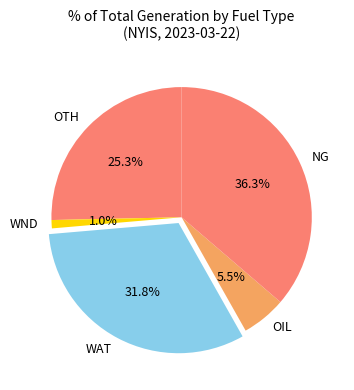

Does WAT represent more than half of the total?

No